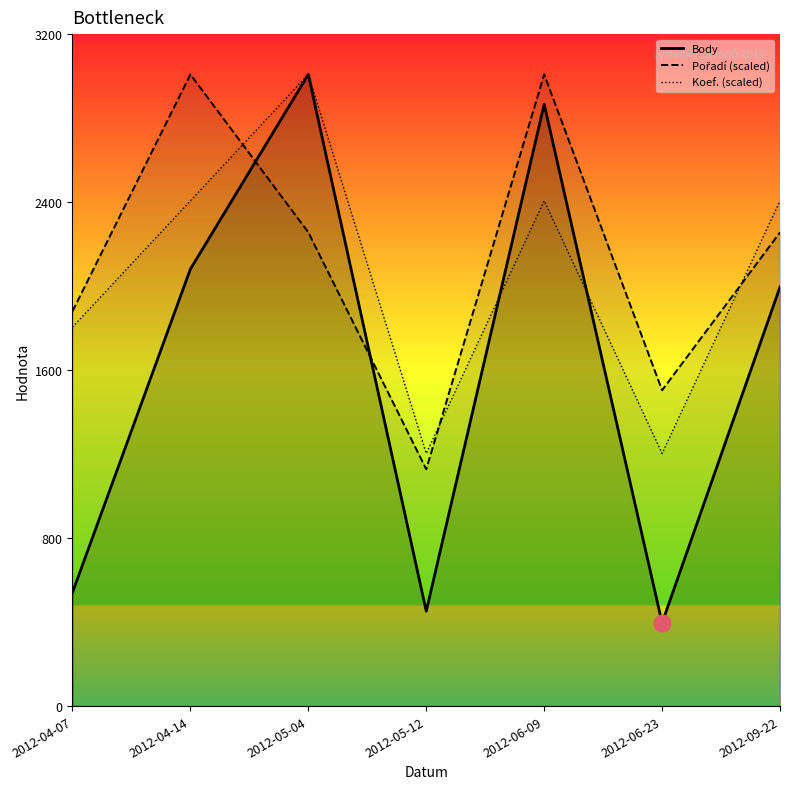

In Body, how many points are lower than both neighbors (excluding endpoints)?

2